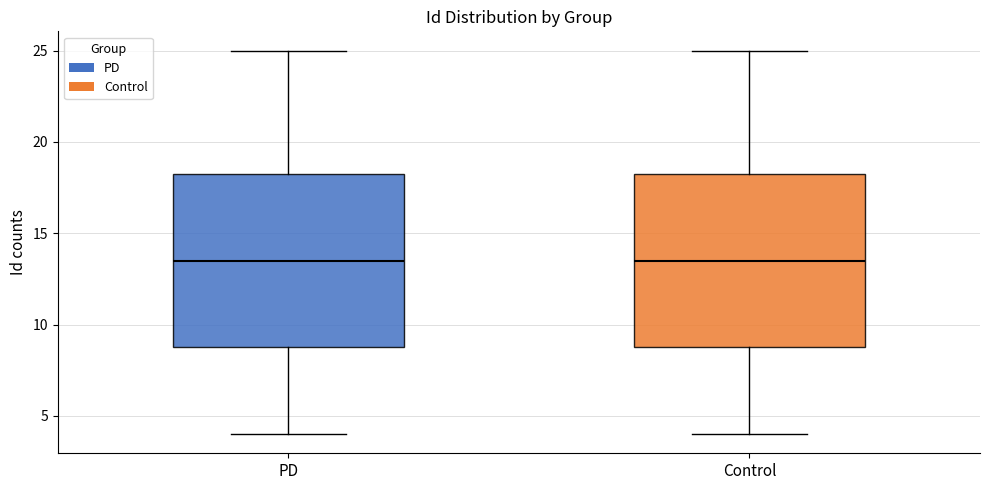

Reading left to right, read every box against the y-axis: the position of its median line, the range the box covers, and the ends of its whiskers. The values are not printed on the chart, so give them approximately, as read against the axis.

PD: median 13.5, box 9.0 to 18.5, whiskers 4.0 to 25.0
Control: median 13.5, box 9.0 to 18.5, whiskers 4.0 to 25.0